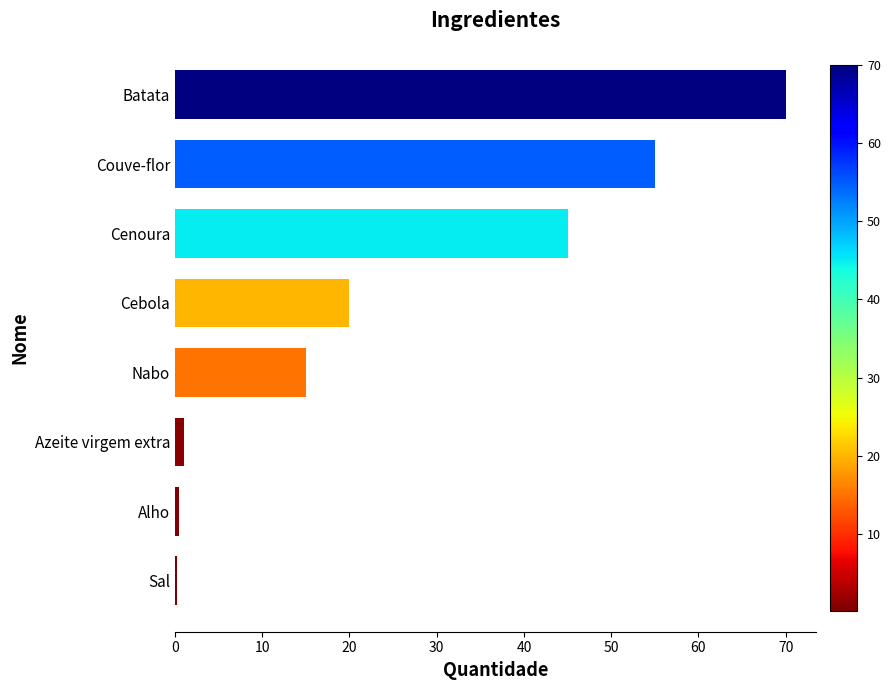

Are the bars grouped side by side (vs. stacked)?

No